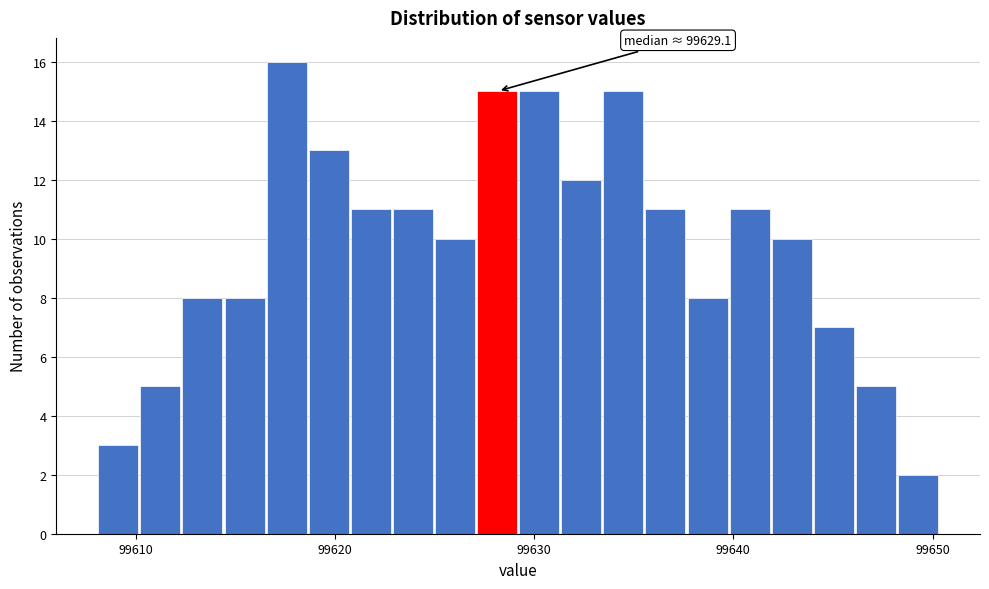

Read against the x-axis, roughly where is the centre of the tallest bar?

99618